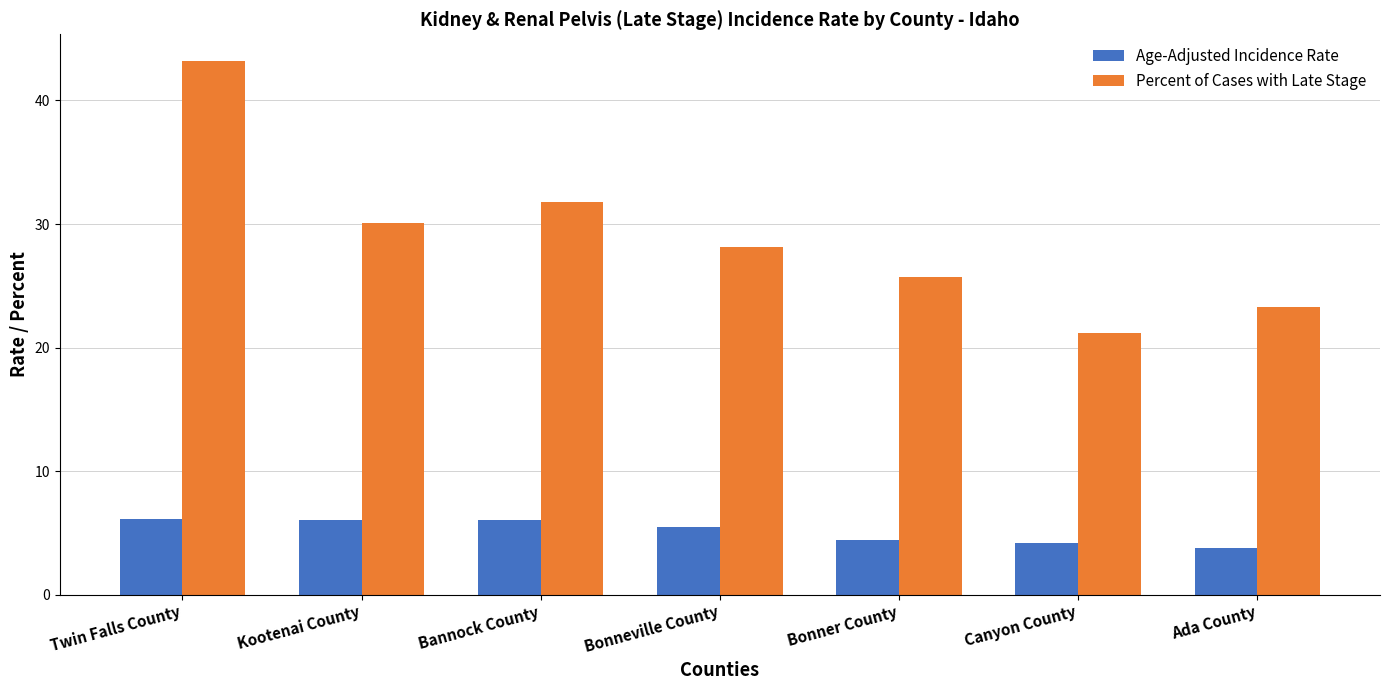

What is the average value of the Percent of Cases with Late Stage series?

29.1